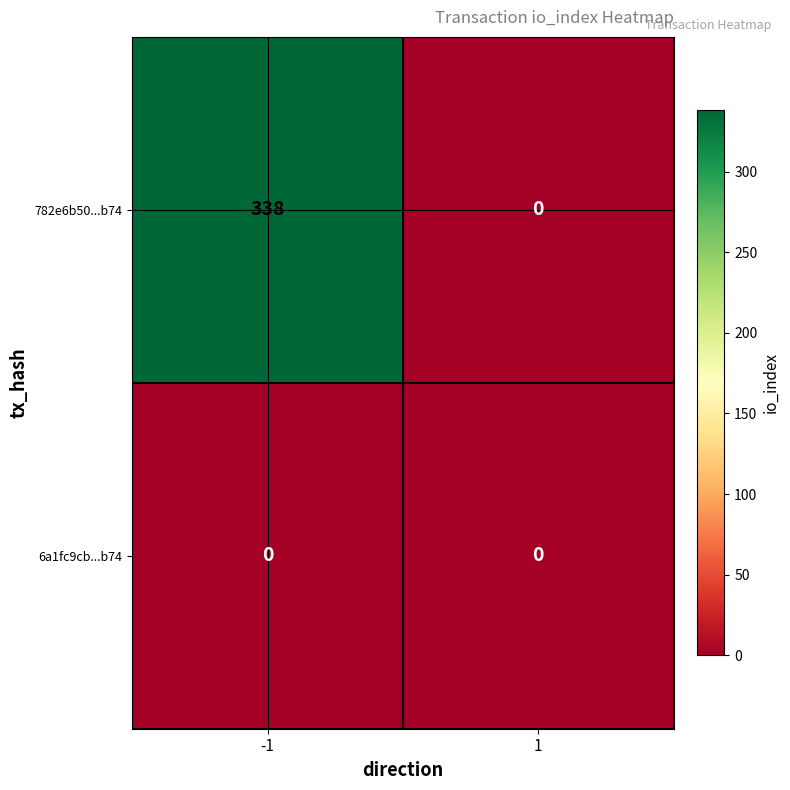

How many distinct data groups are displayed?

2